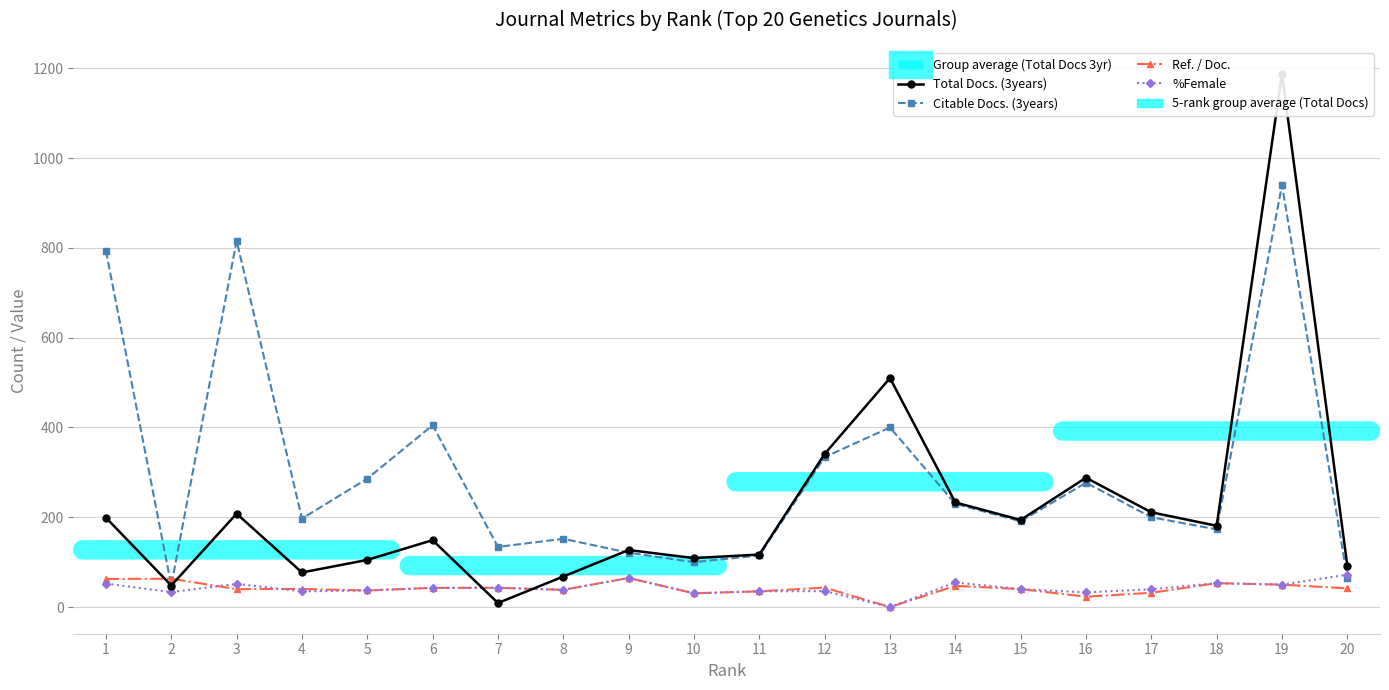

How many categories are shown in the chart?

20